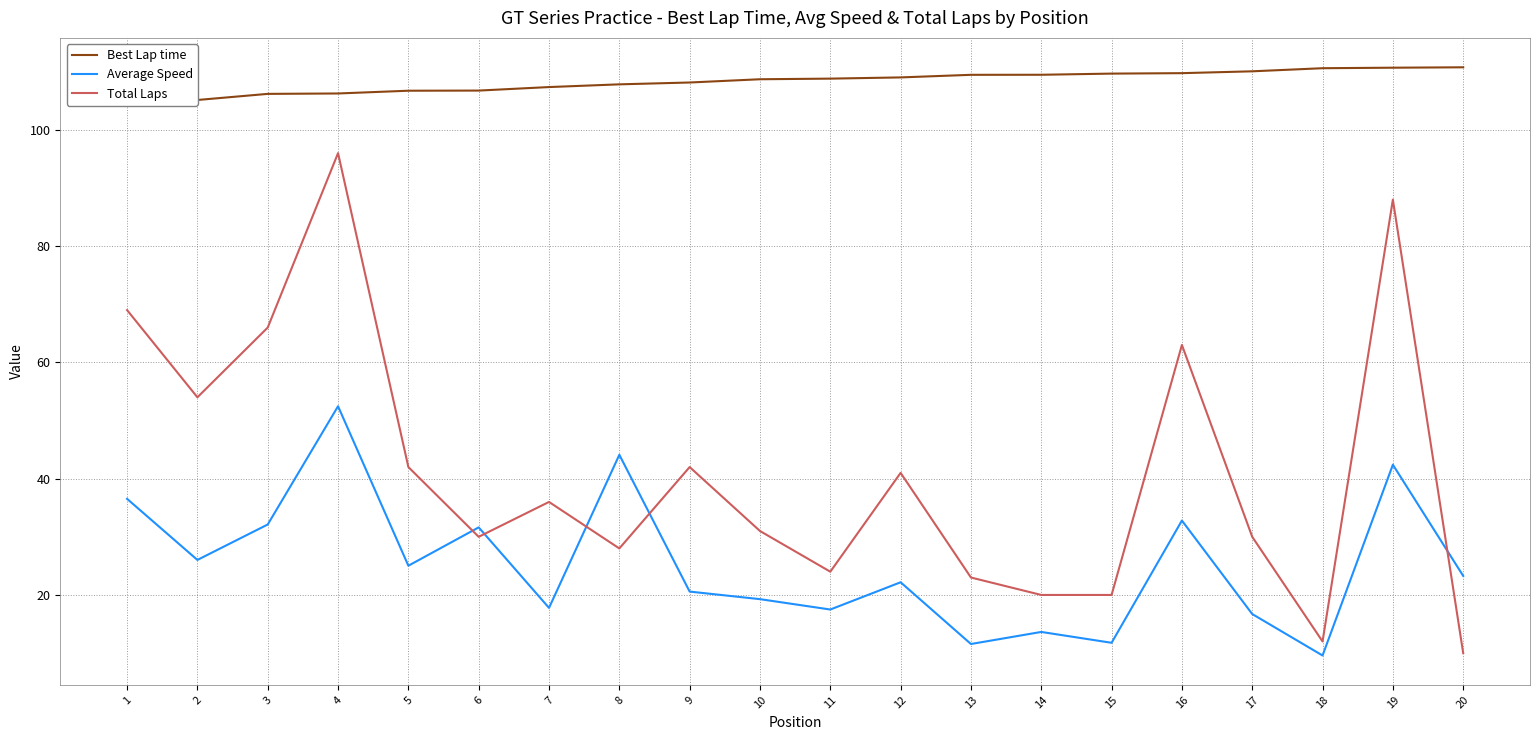

Where do Total Laps and Average Speed first cross each other?

5 and 6